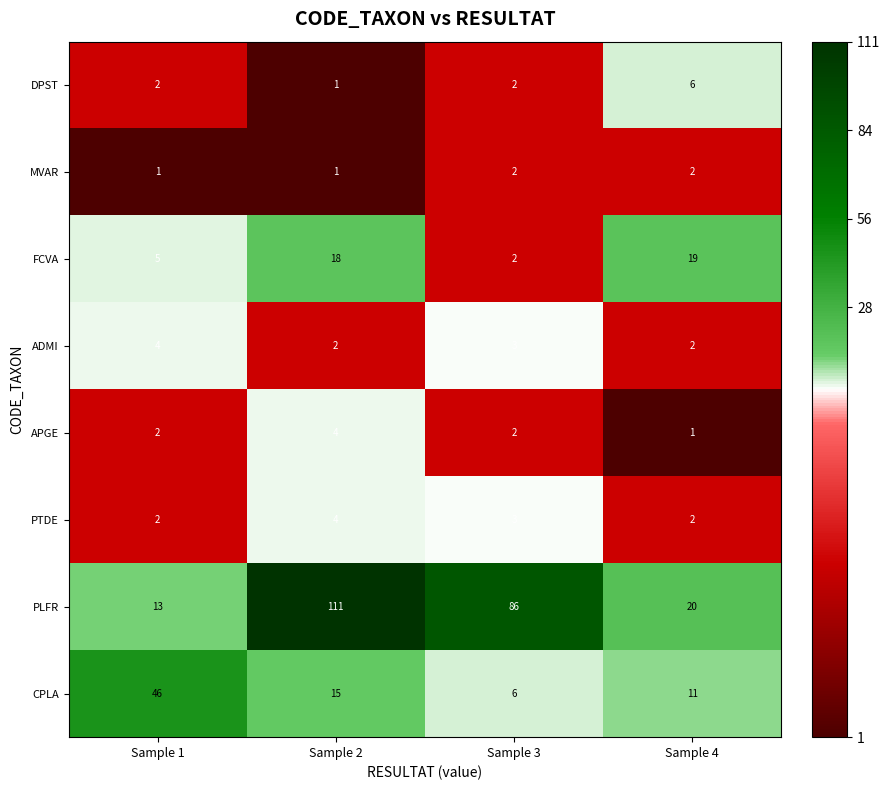

Rank the categories by PLFR value from highest to lowest.

Sample 2, Sample 3, Sample 4, Sample 1